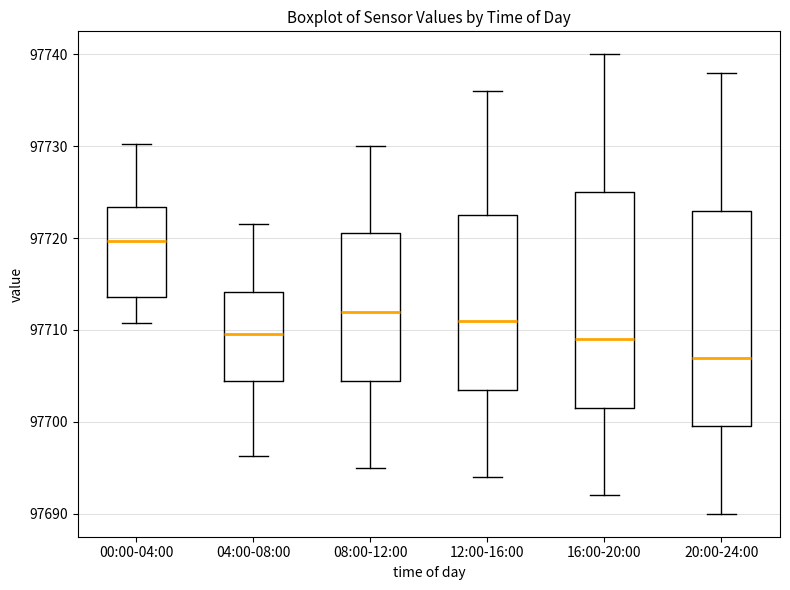

Where does the upper whisker of the box for 00:00-04:00 end on the y-axis? The values are not printed on the chart, so give them approximately, as read against the axis.

97730